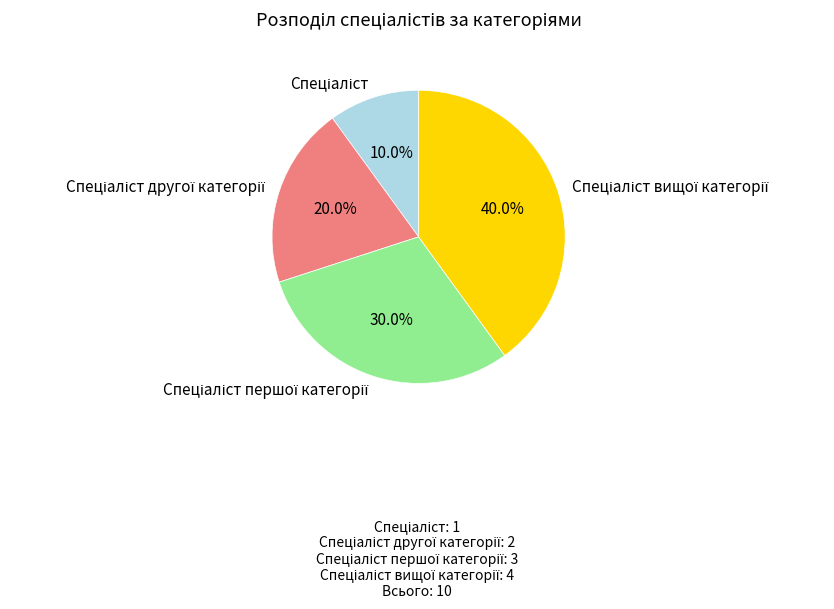

Is there a majority slice in this chart?

No